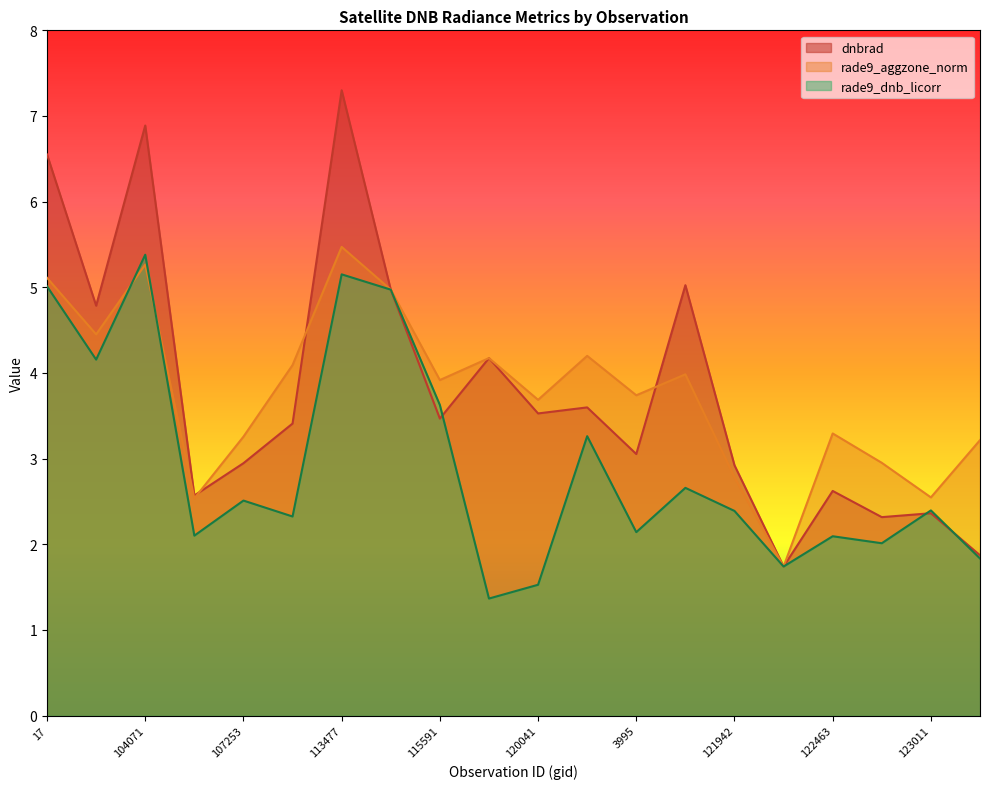

How many categories are shown in the chart?

20